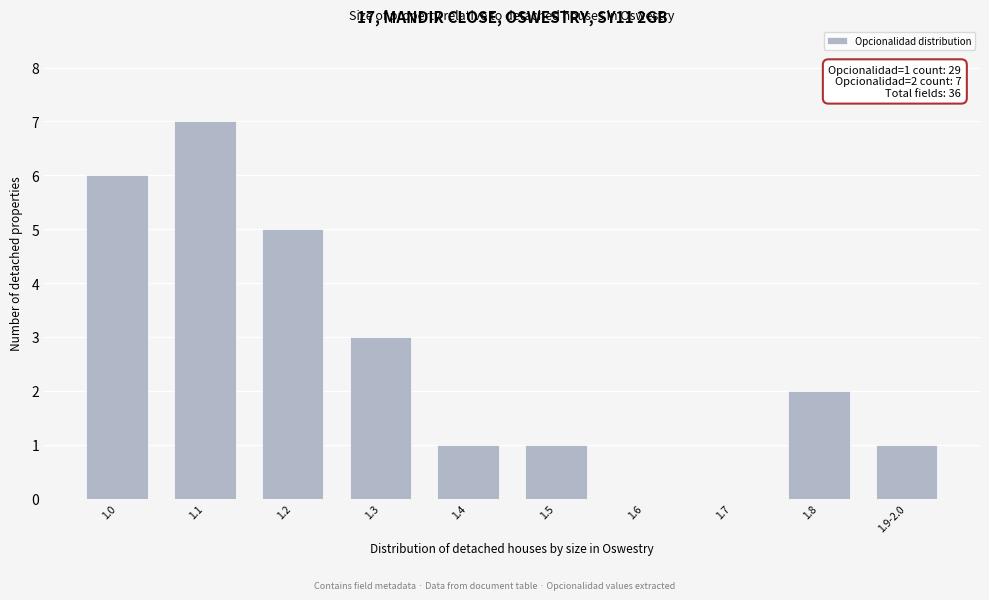

Reading left to right, what are all the values shown in this chart?

1.0=6	1.1=7	1.2=5	1.3=3	1.4=1	1.5=1	1.6=0	1.7=0	1.8=2	1.9-2.0=1